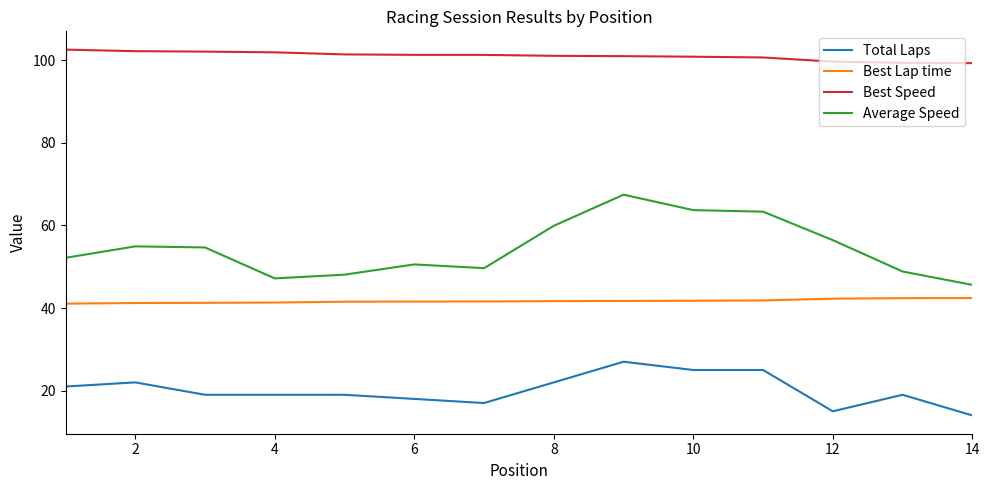

Which series has the largest total across all categories?

Best Speed